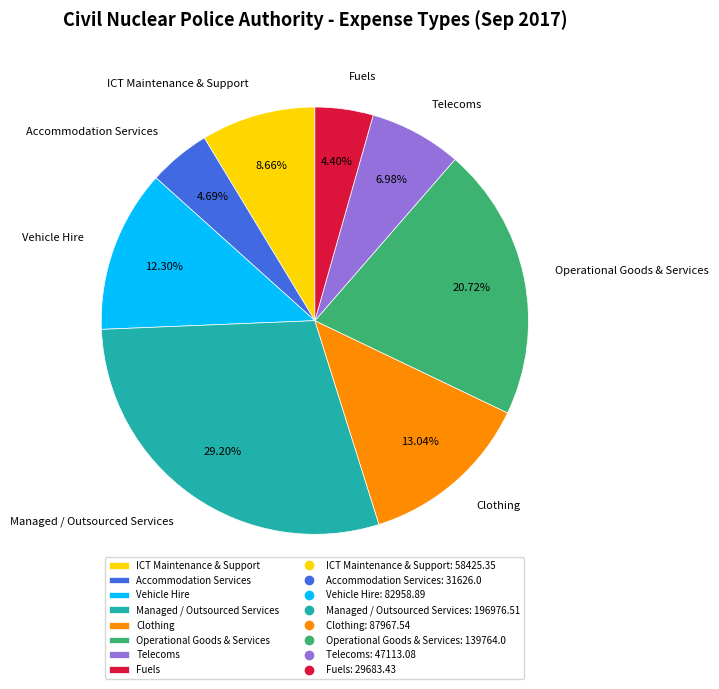

Is there any slice that represents more than half of the pie?

No